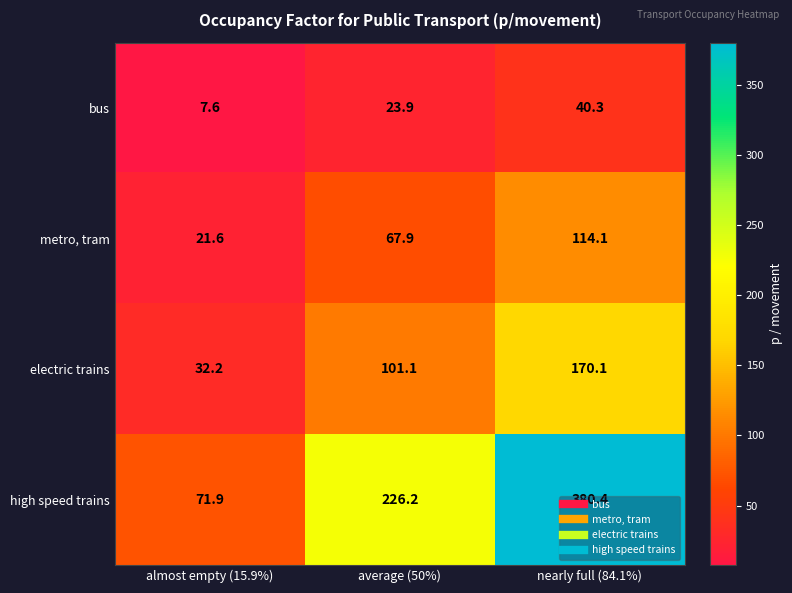

What is the greatest value displayed?

380.4